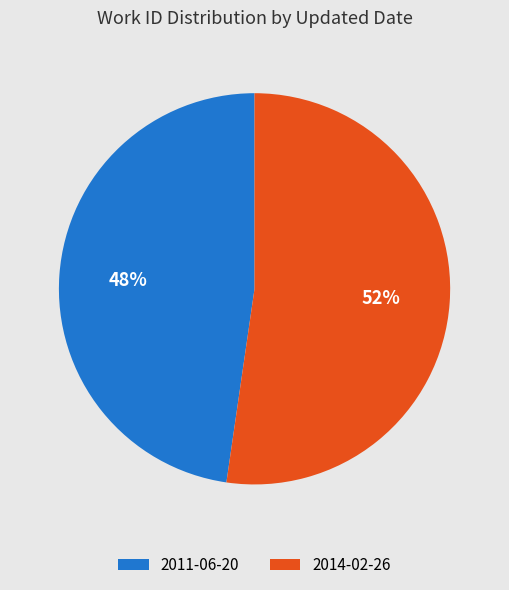

Does any single category account for the majority?

Yes